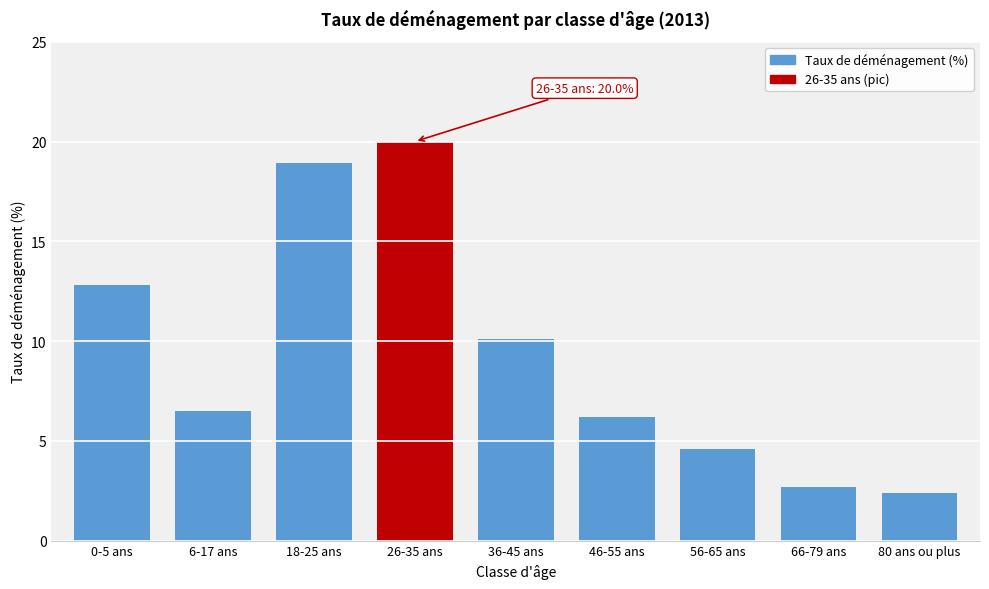

Reading left to right, what are all the values shown in this chart?

12.8	6.5	18.9	20.0	10.1	6.2	4.6	2.7	2.4